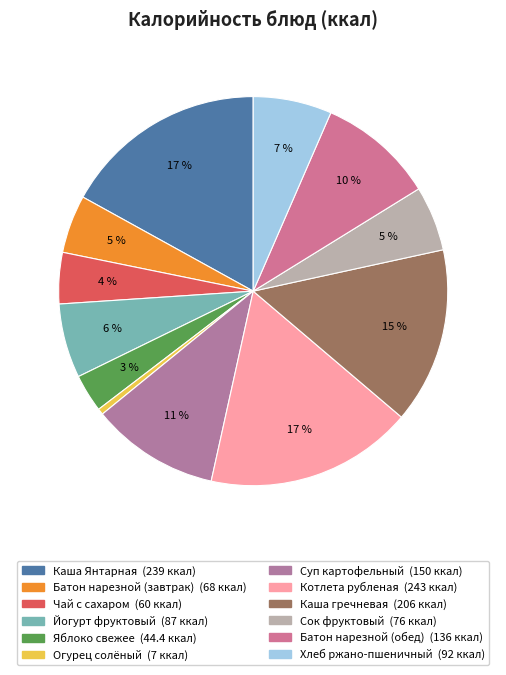

Is it true that Котлета рубленая is 29% of the pie?

False